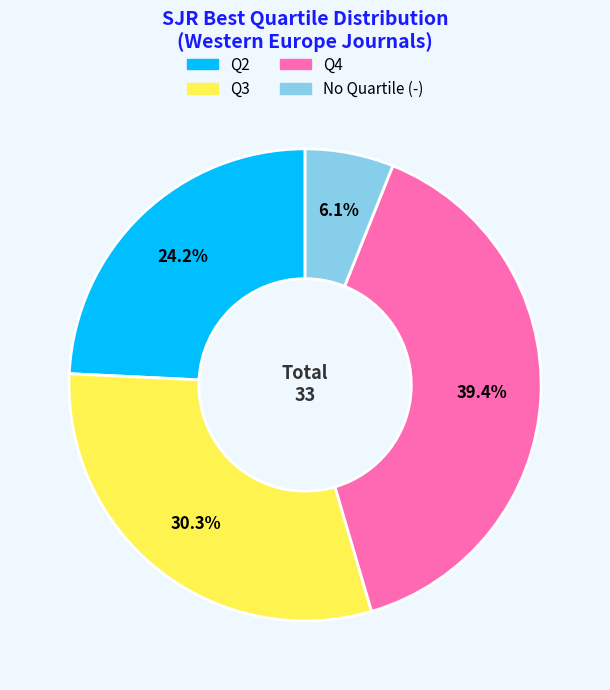

Is there any slice that represents more than half of the pie?

No